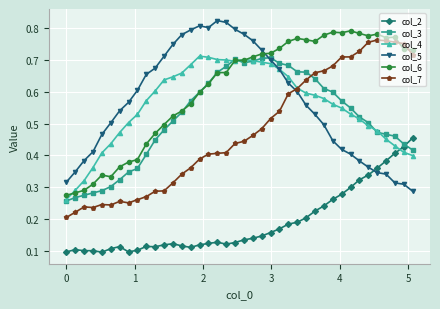

How many col_2 values are between 0 and 1?

40